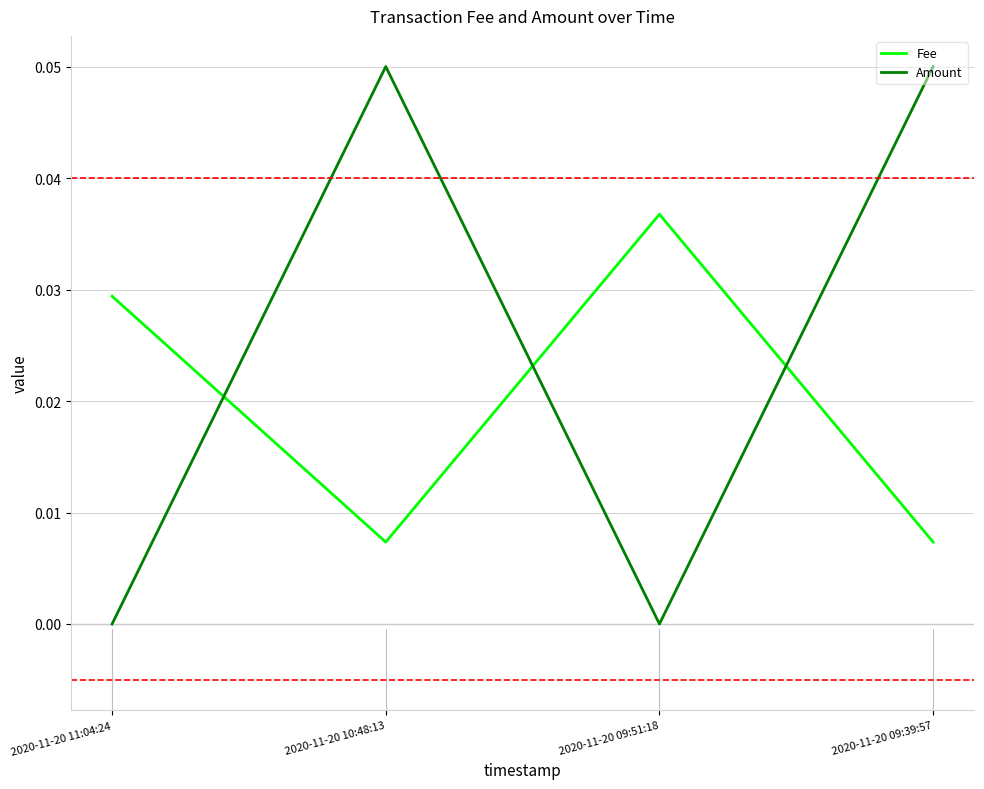

Where is the first local maximum for Fee?

2020-11-20 09:51:18